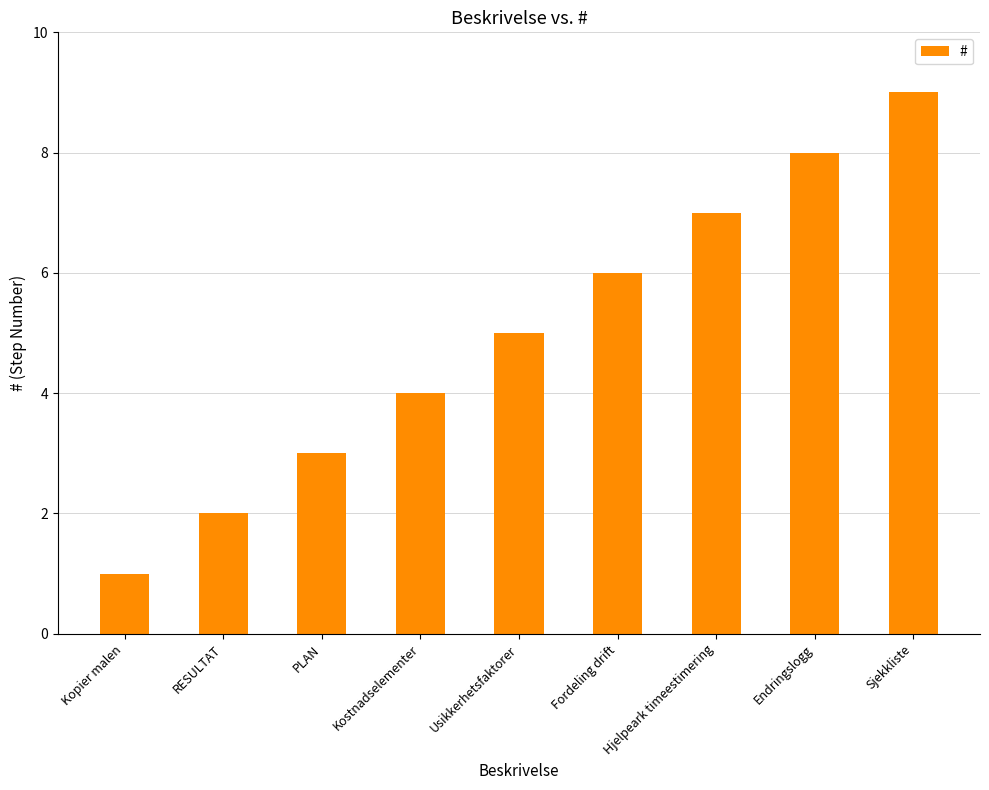

The value at Fordeling drift is 4. True or false?

False